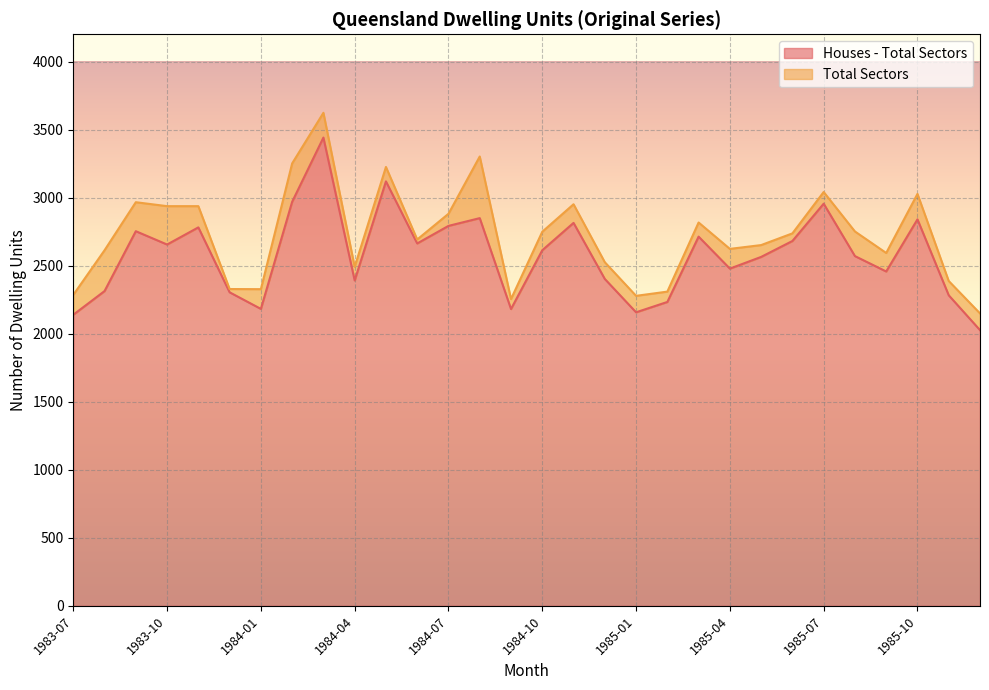

Between 1983-12 and 1985-07, which series saw the biggest shift?

Total Sectors